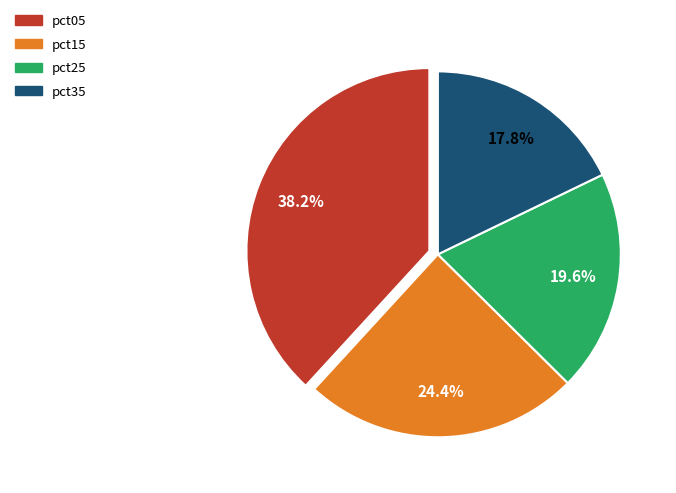

Count the number of slices in the pie.

4